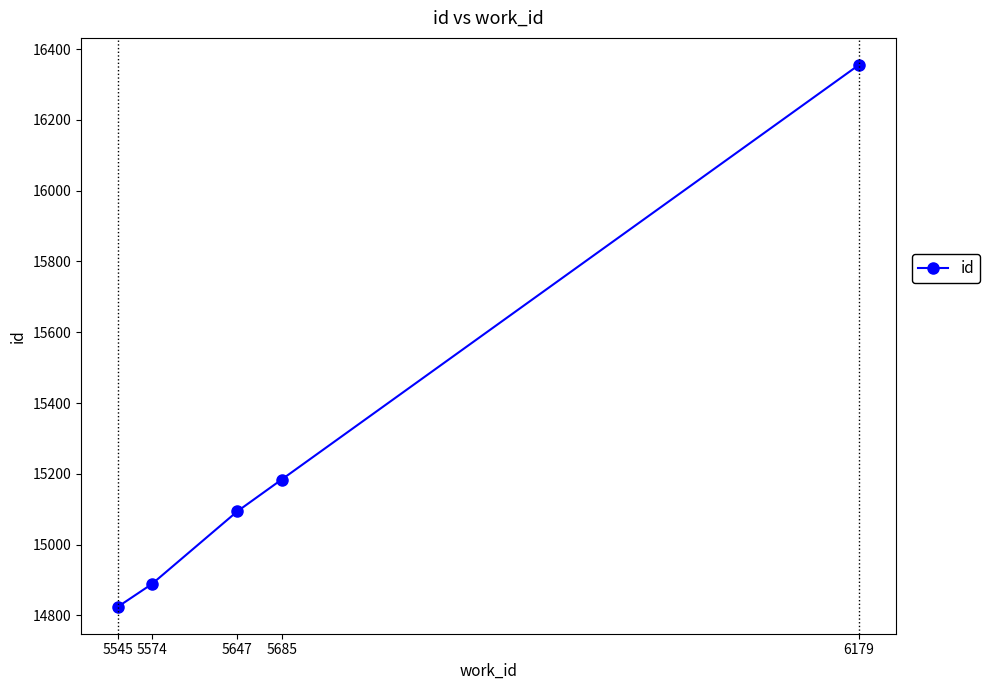

How many values are below 15094?

2